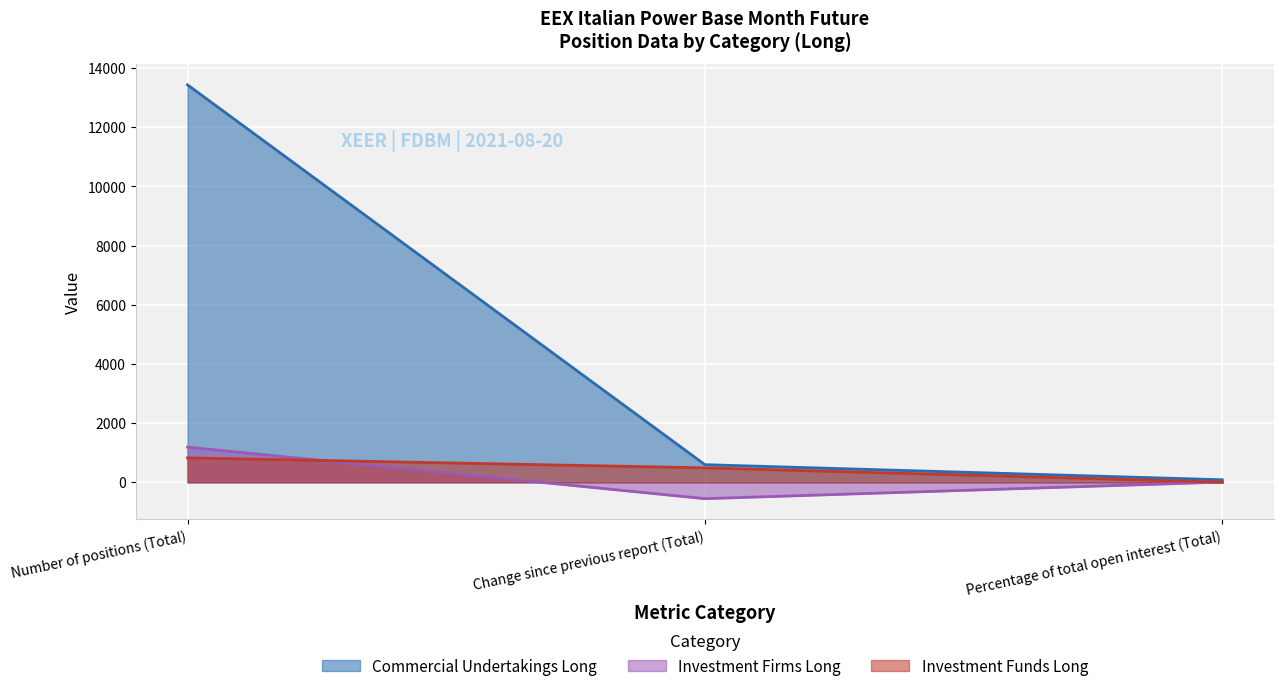

At which label does Commercial Undertakings Long first exceed 596?

Number of positions (Total)